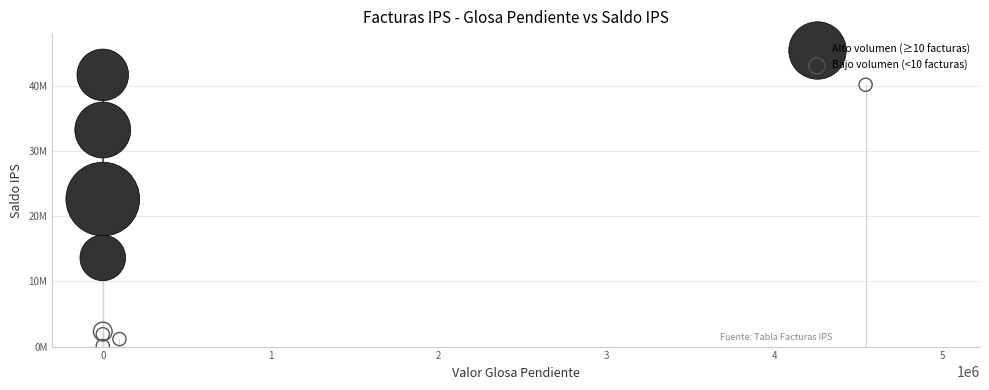

What are all the series names shown in the legend?

Alto volumen (≥10 facturas), Bajo volumen (<10 facturas)